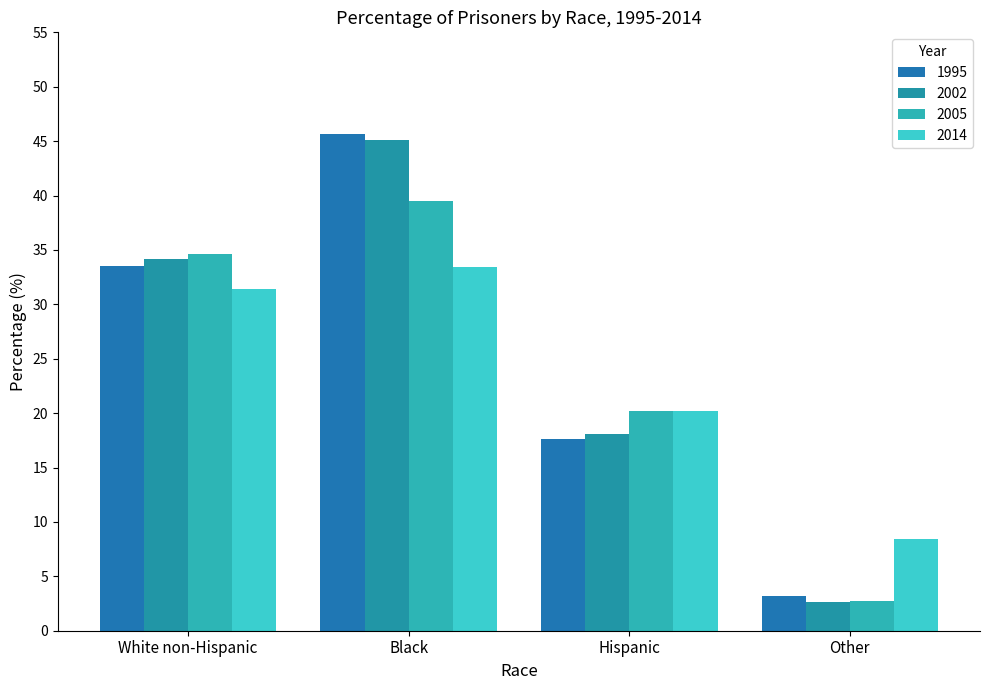

Read the 1995 value at Hispanic.

17.6